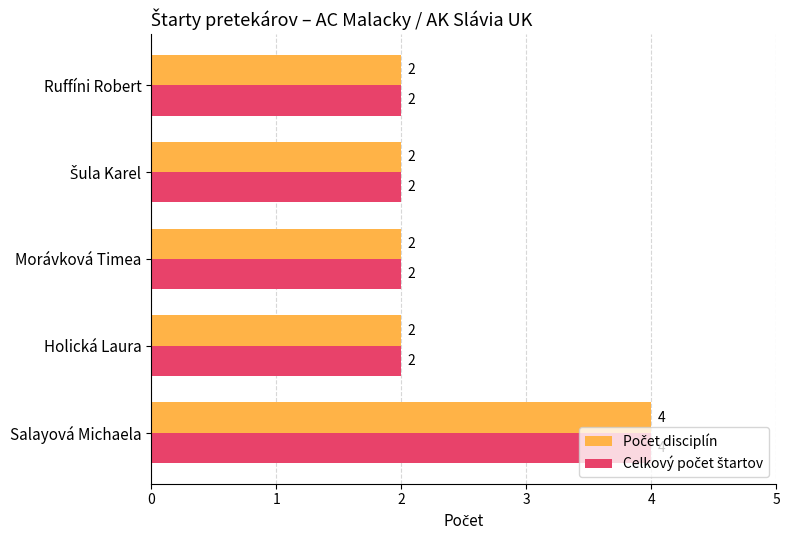

At which category is the sum across all series the highest?

Salayová Michaela